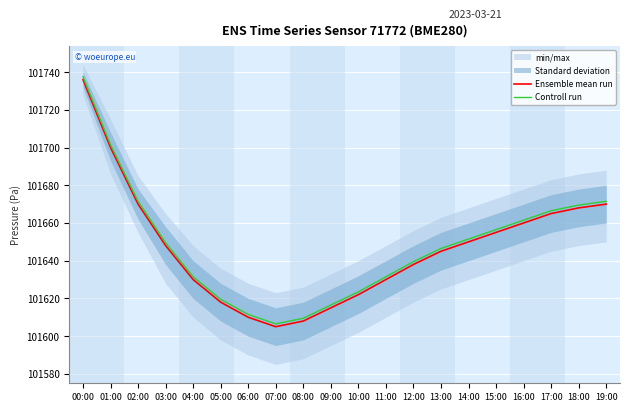

The Controll run series shows 101701.5 at 01:00. True or false?

True